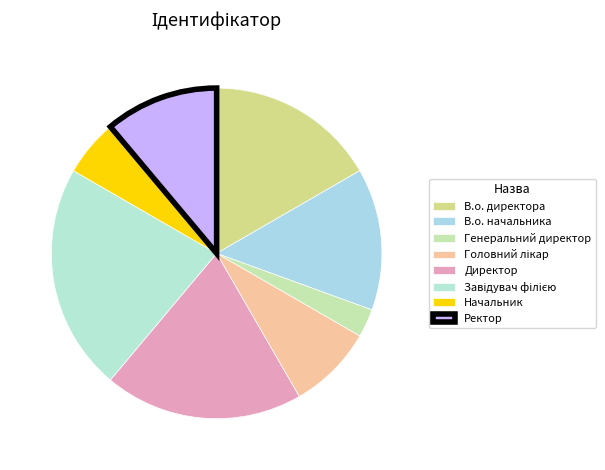

How many segments does this pie chart have?

8